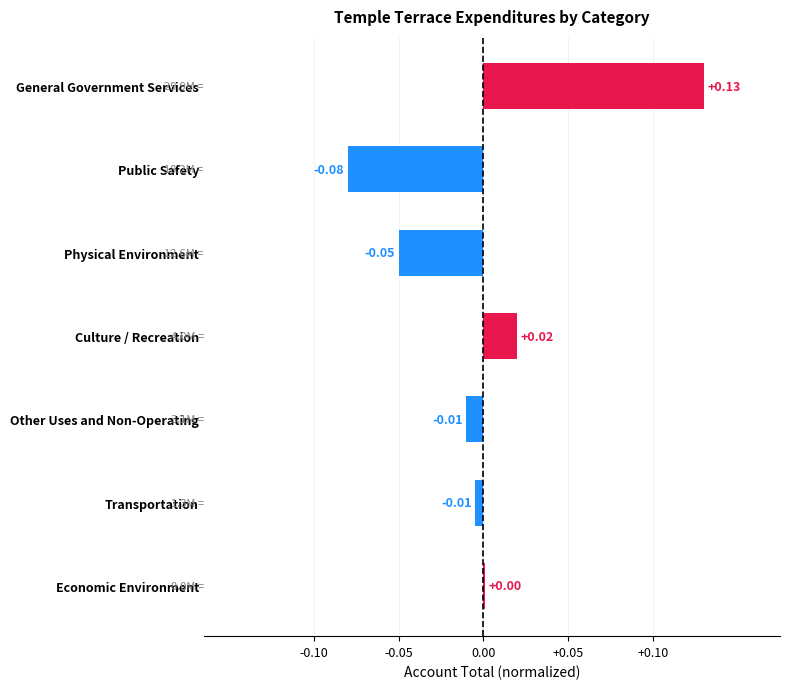

At which category does the chart reach its peak across all series?

General Government Services